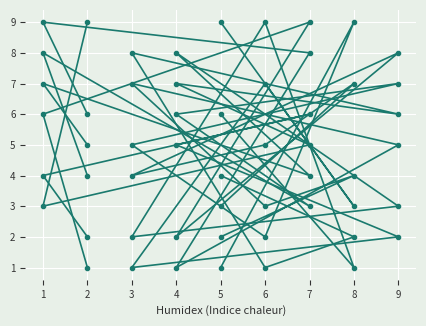

At which category is the sum across all series the highest?

1